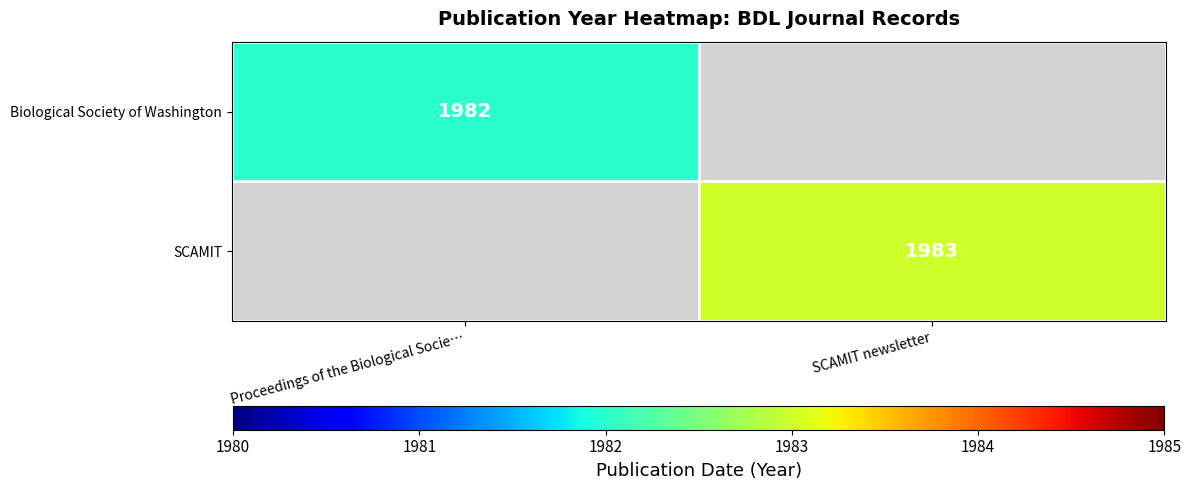

Is the value of SCAMIT at SCAMIT newsletter greater than the value of Biological Society of Washington at Proceedings of the Biological Socie…?

Yes